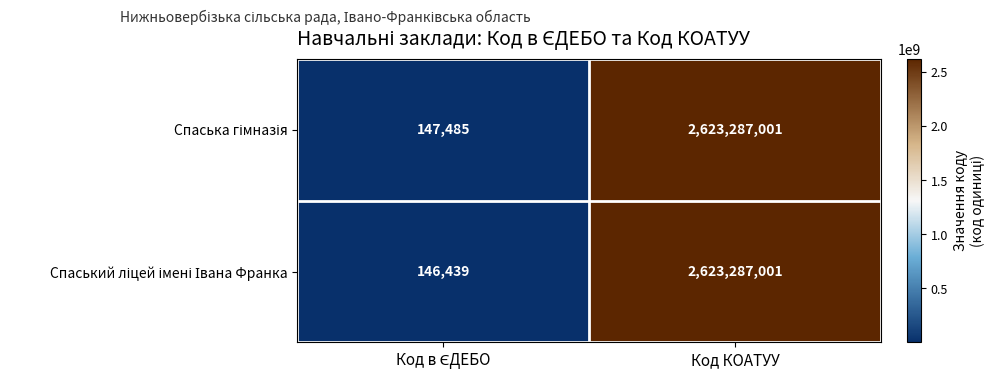

Which label corresponds to the largest value in the chart?

Код КОАТУУ